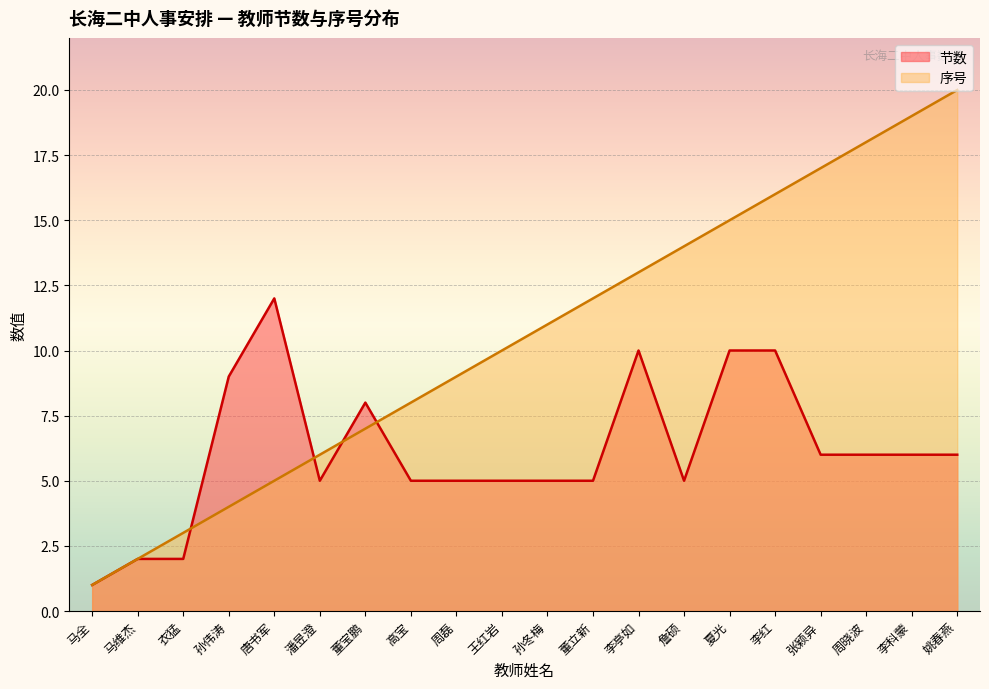

What is the label of the 17th point from the right?

孙伟涛